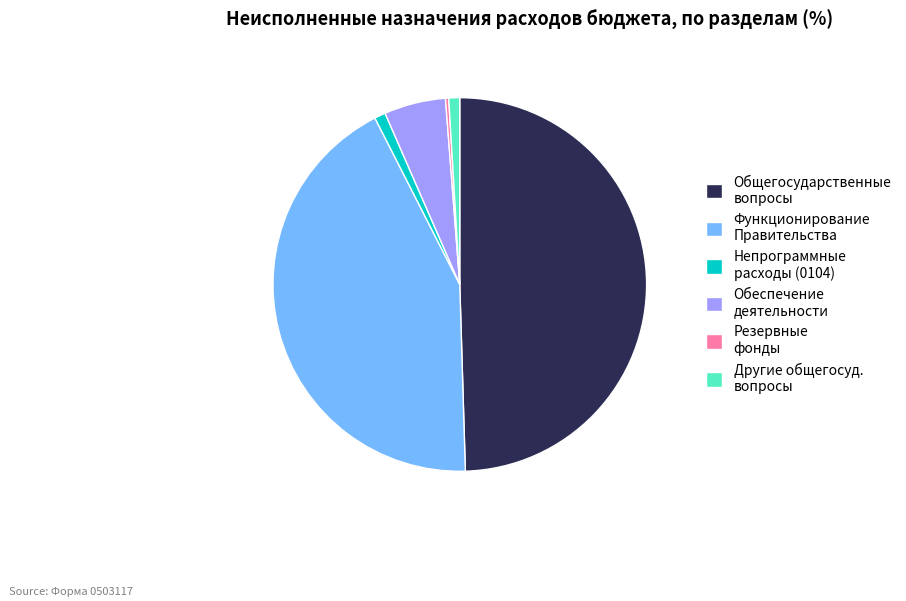

The Общегосударственные вопросы slice represents 50% of the pie. True or false?

True